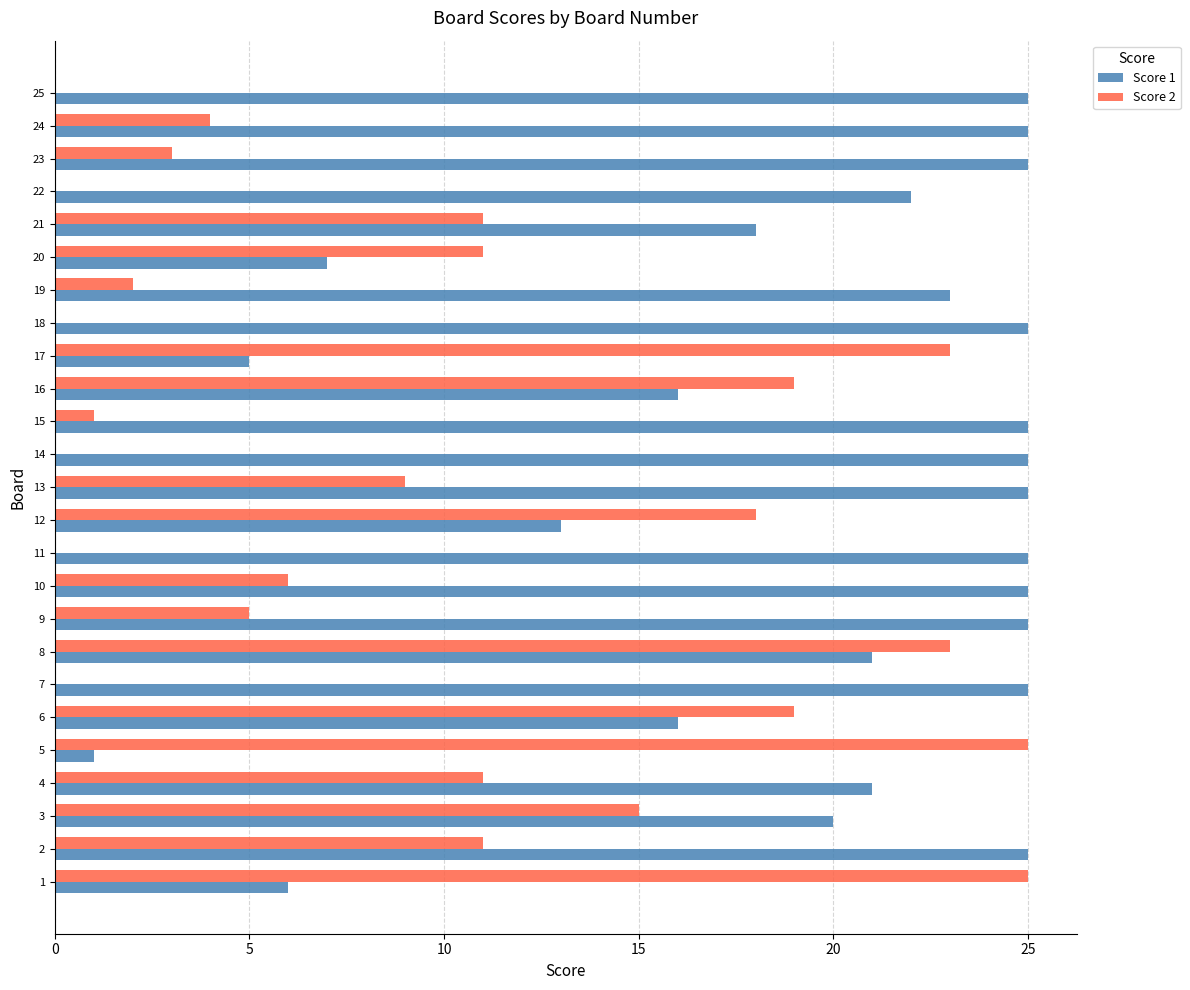

What are all the series names shown in the legend?

Score 1, Score 2